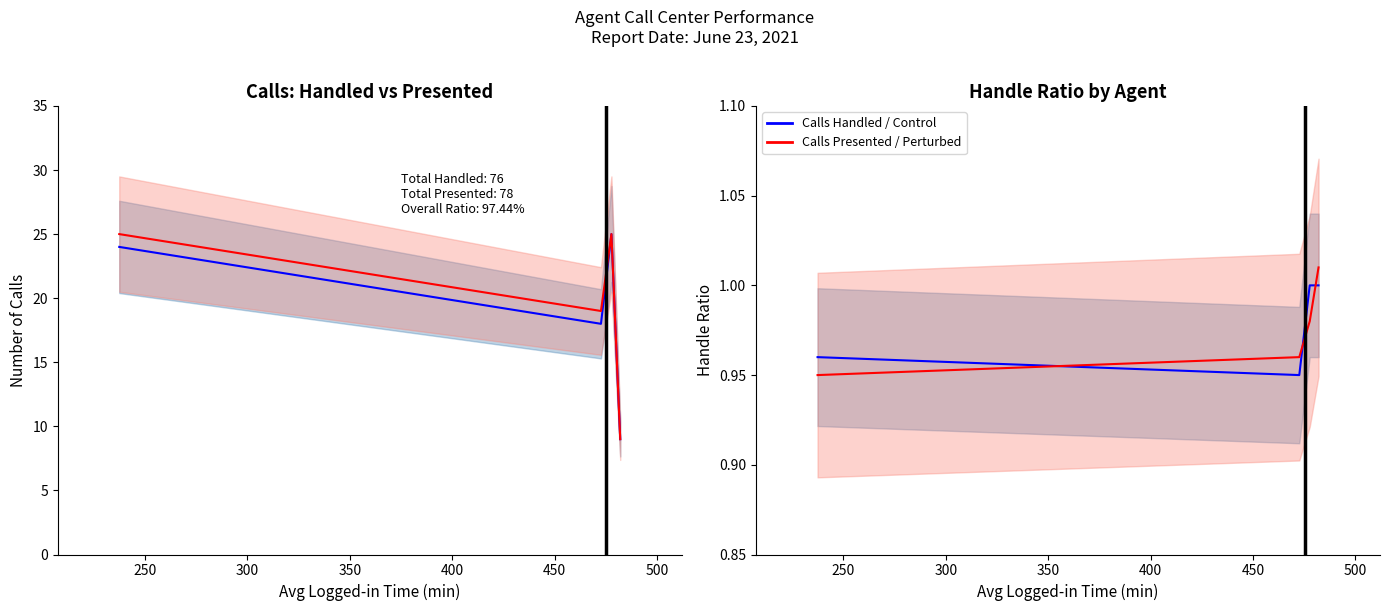

How many Calls Presented values are between 19 and 25?

3